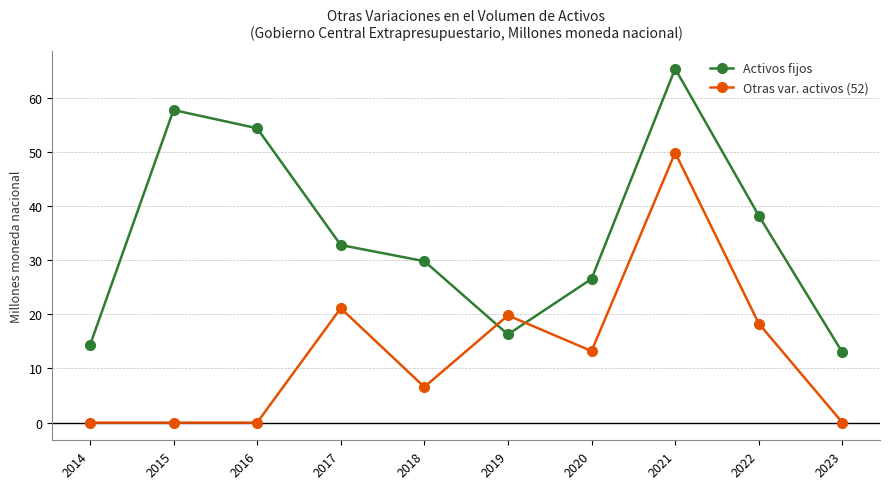

True or false: Otras var. activos (52) and Activos fijos cross at least once.

True